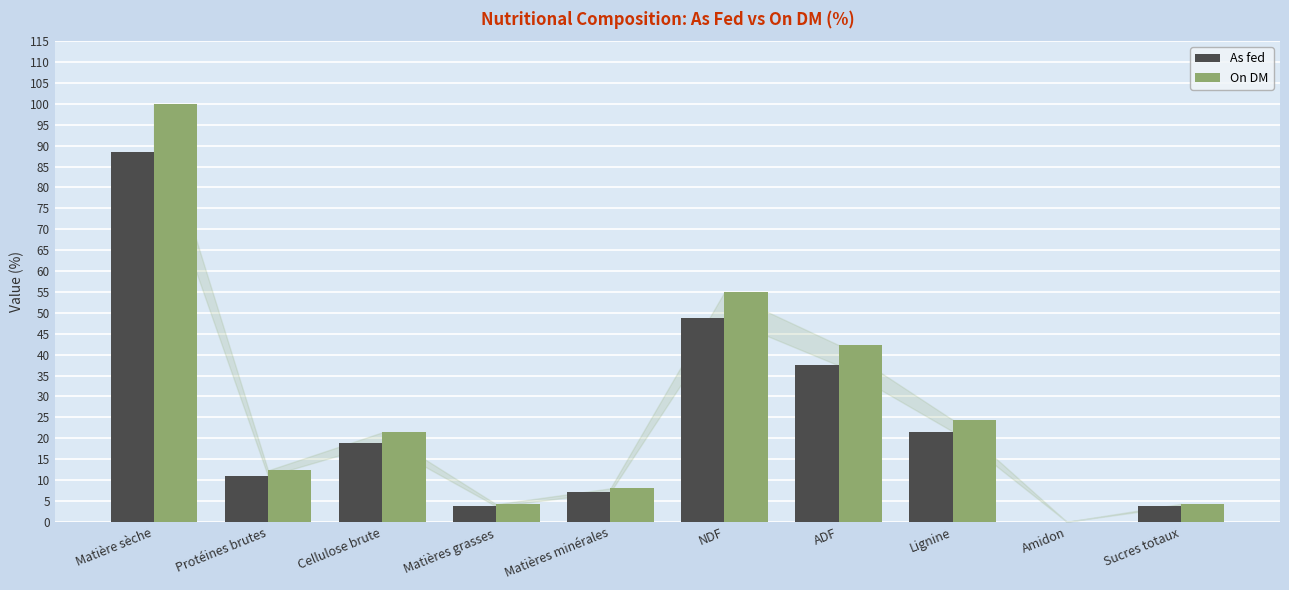

At which category is the sum across all series the highest?

Matière sèche